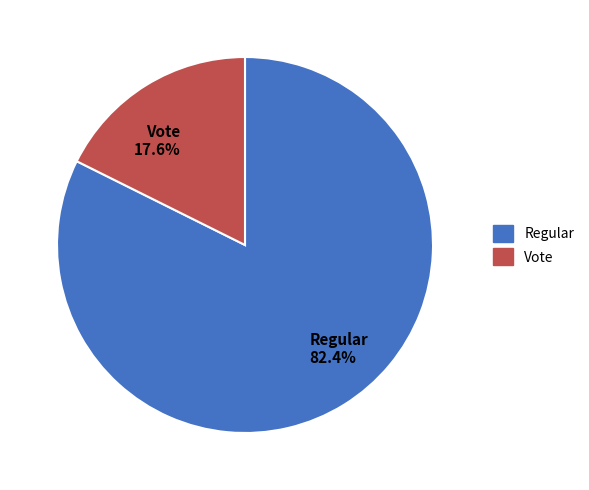

To the nearest percent, what percentage of the pie is Regular?

82%